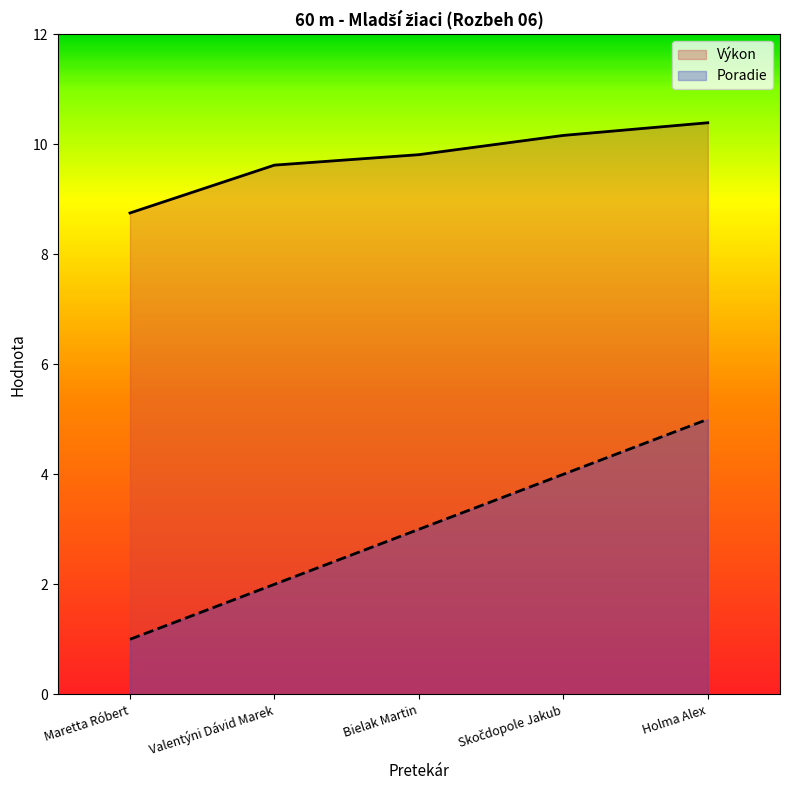

What is the difference between the Poradie values at Valentýni Dávid Marek and Skočdopole Jakub?

2.0